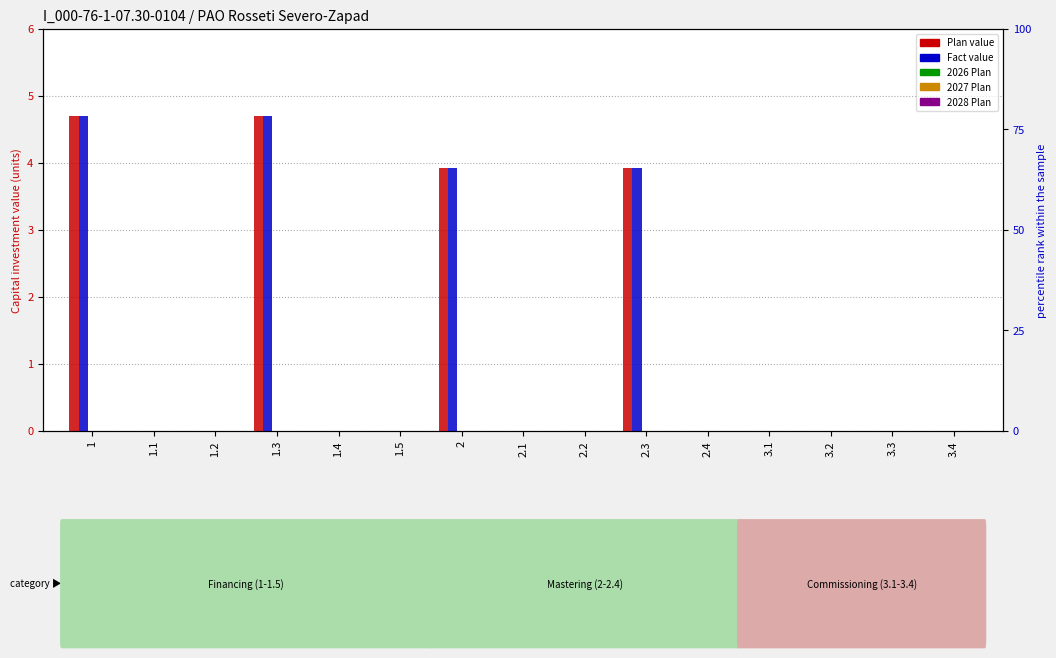

What is the highest value of the Fact (col_11) series?

4.7